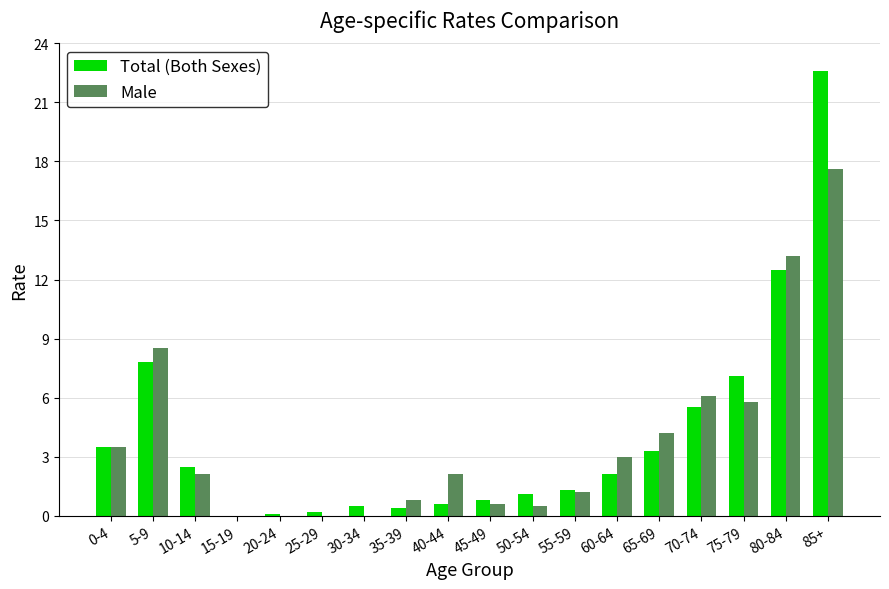

Are the bars grouped side by side (vs. stacked)?

Yes